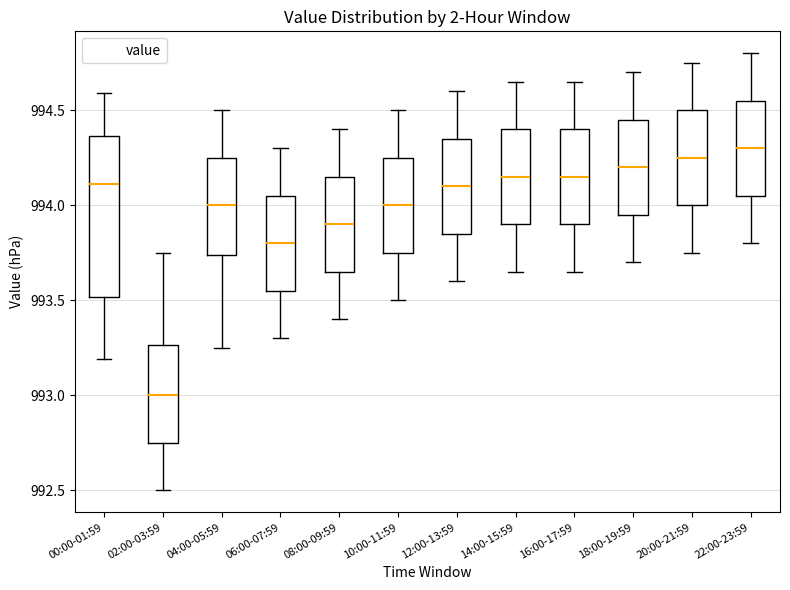

Reading left to right, read every box against the y-axis: the position of its median line, the range the box covers, and the ends of its whiskers. The values are not printed on the chart, so give them approximately, as read against the axis.

00:00-01:59: median 994.10, box 993.50 to 994.35, whiskers 993.20 to 994.60
02:00-03:59: median 993.00, box 992.75 to 993.25, whiskers 992.50 to 993.75
04:00-05:59: median 994.00, box 993.75 to 994.25, whiskers 993.25 to 994.50
06:00-07:59: median 993.80, box 993.55 to 994.05, whiskers 993.30 to 994.30
08:00-09:59: median 993.90, box 993.65 to 994.15, whiskers 993.40 to 994.40
10:00-11:59: median 994.00, box 993.75 to 994.25, whiskers 993.50 to 994.50
12:00-13:59: median 994.10, box 993.85 to 994.35, whiskers 993.60 to 994.60
14:00-15:59: median 994.15, box 993.90 to 994.40, whiskers 993.65 to 994.65
16:00-17:59: median 994.15, box 993.90 to 994.40, whiskers 993.65 to 994.65
18:00-19:59: median 994.20, box 993.95 to 994.45, whiskers 993.70 to 994.70
20:00-21:59: median 994.25, box 994.00 to 994.50, whiskers 993.75 to 994.75
22:00-23:59: median 994.30, box 994.05 to 994.55, whiskers 993.80 to 994.80